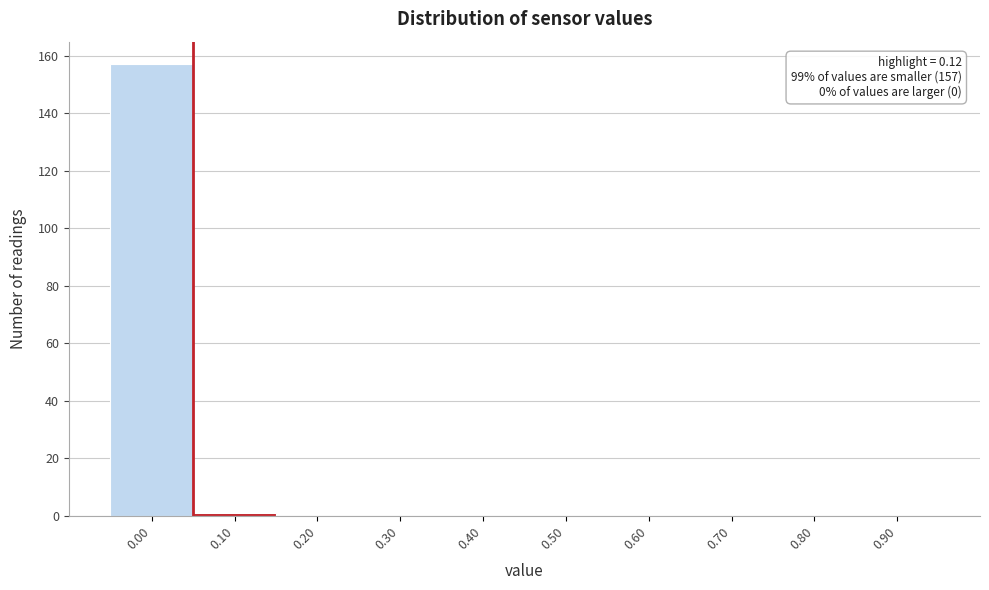

Over which range of the x-axis is the bar tallest?

-0.05 to 0.05